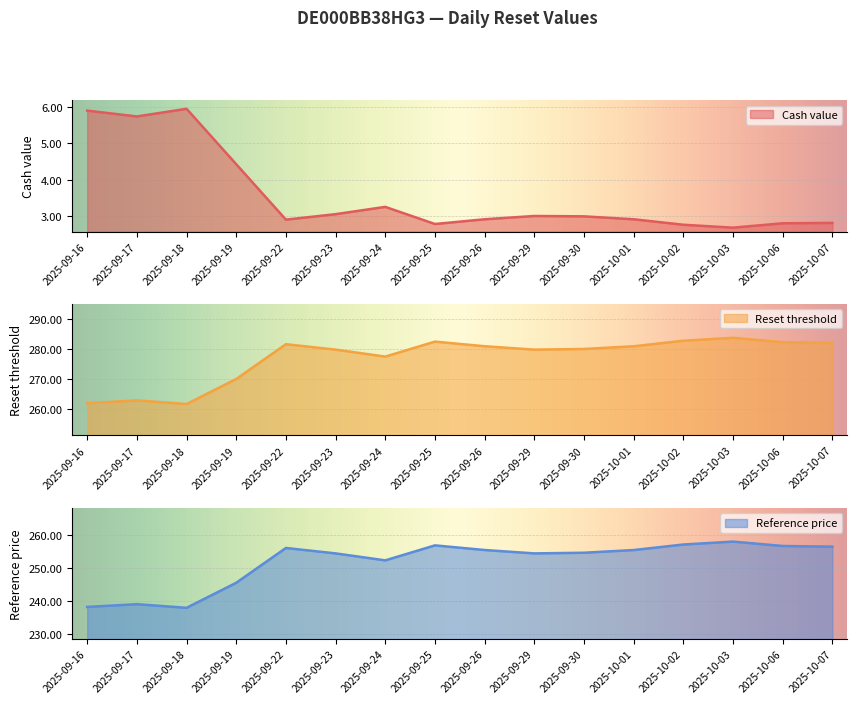

What is the maximum value for Reference price?

258.0